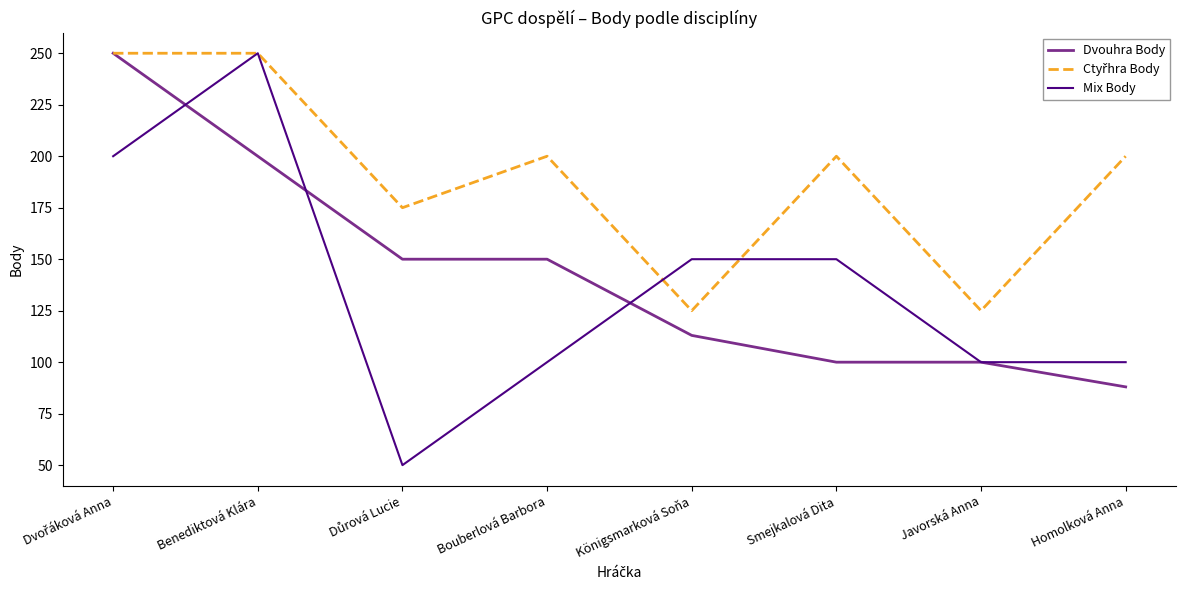

The value of Dvouhra Body at Smejkalová Dita is 66. True or false?

False